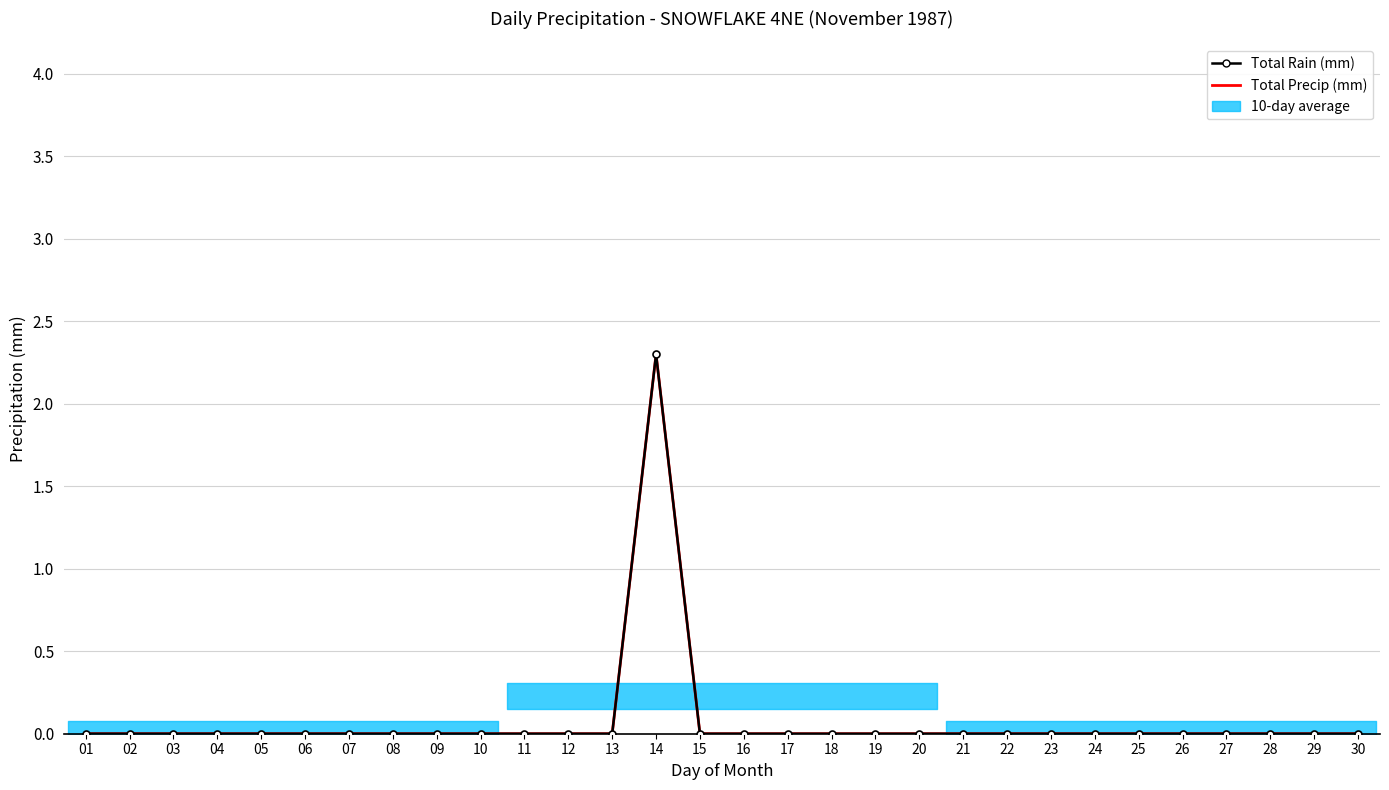

What is the average value of the Total Rain (mm) series?

0.1